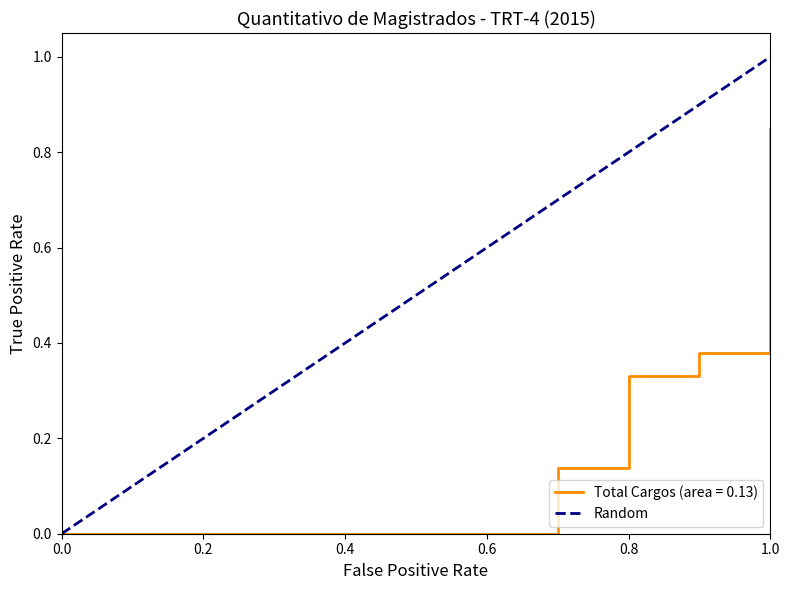

Which category has the highest value in the Total Cargos (area = 0.13) series?

1.0